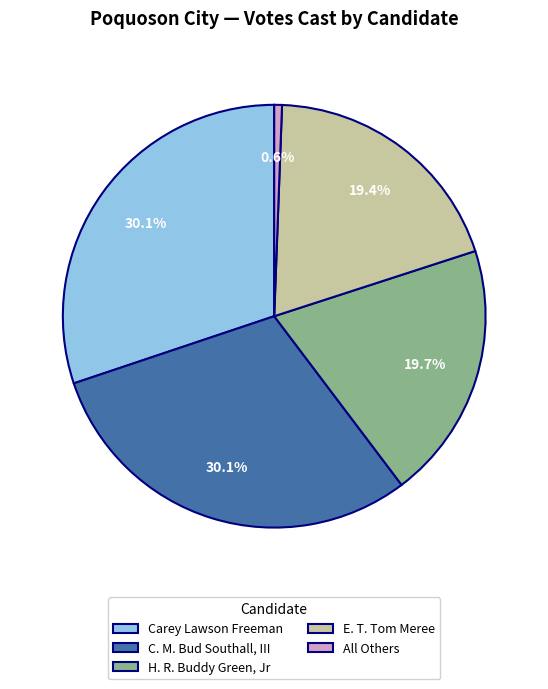

Count the number of slices in the pie.

5